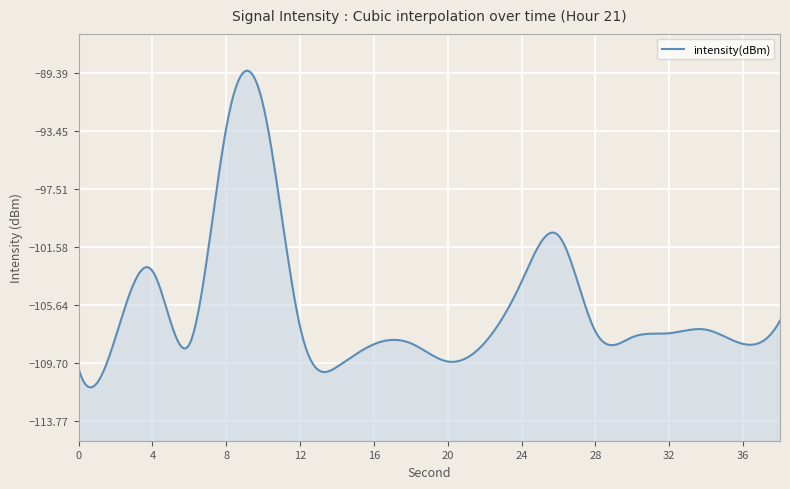

What is the difference between the values at 38 and 22?

1.5